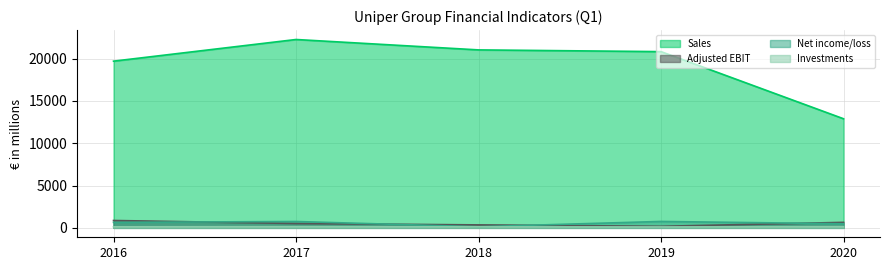

True or false: Net income/loss and Sales cross at least once.

False